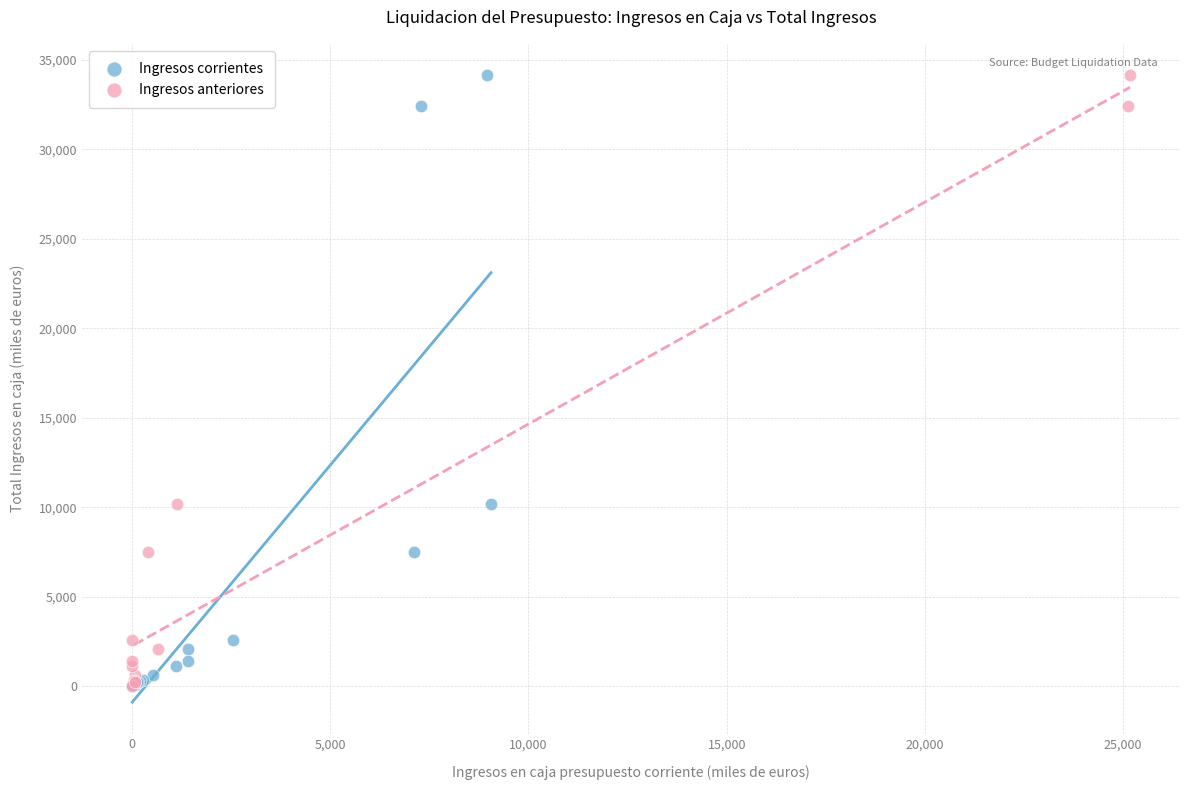

What are all the series names shown in the legend?

Ingresos corrientes, Ingresos anteriores